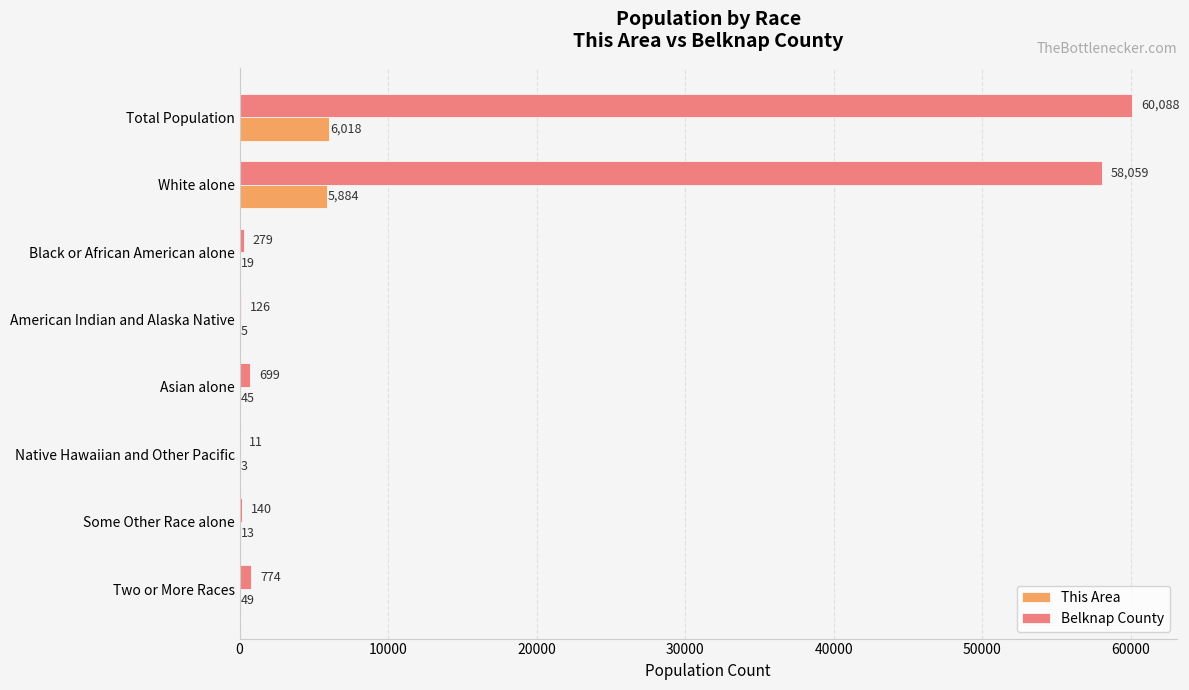

How many series are shown in this chart?

2